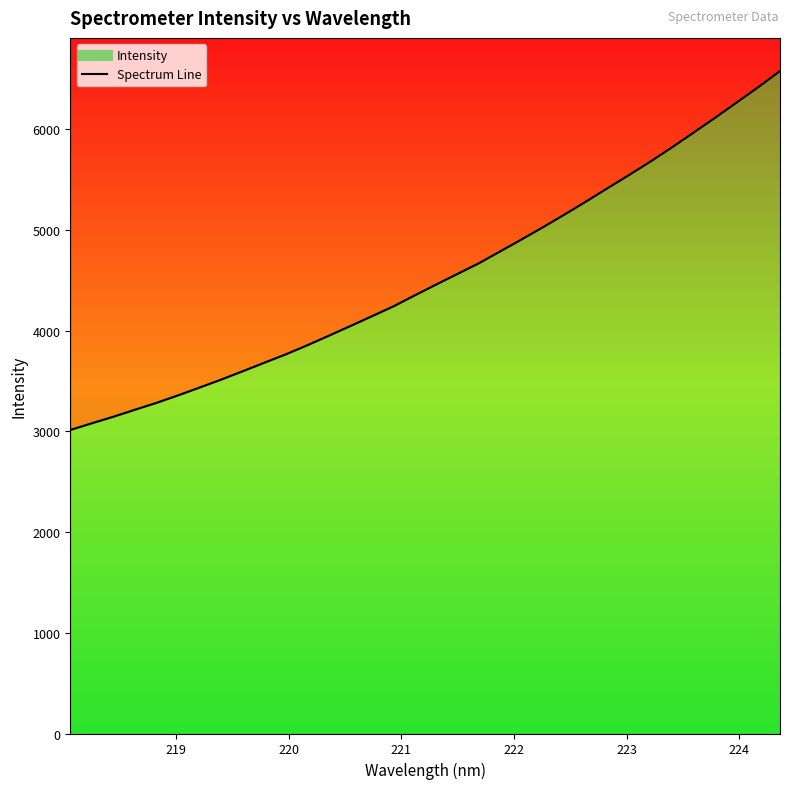

Rank the categories by value from highest to lowest.

224.3616, 224.1709, 223.9802, 223.7895, 223.5987, 223.408, 223.2172, 223.0264, 222.8355, 222.6447, 222.4538, 222.263, 222.0721, 221.8812, 221.6902, 221.4993, 221.3083, 221.1174, 220.9264, 220.7354, 220.5444, 220.3533, 220.1623, 219.9712, 219.7801, 219.589, 219.3979, 219.2067, 219.0156, 218.8244, 218.6332, 218.442, 218.2508, 218.0596